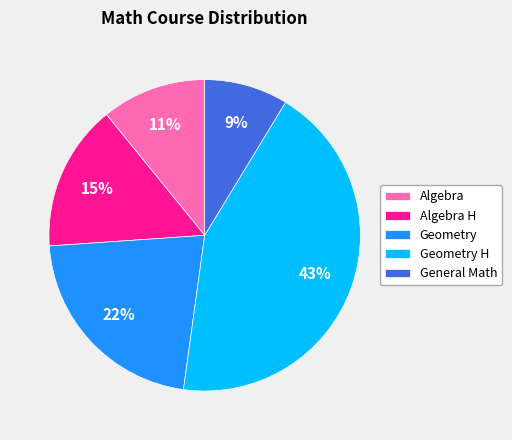

How many segments does this pie chart have?

5